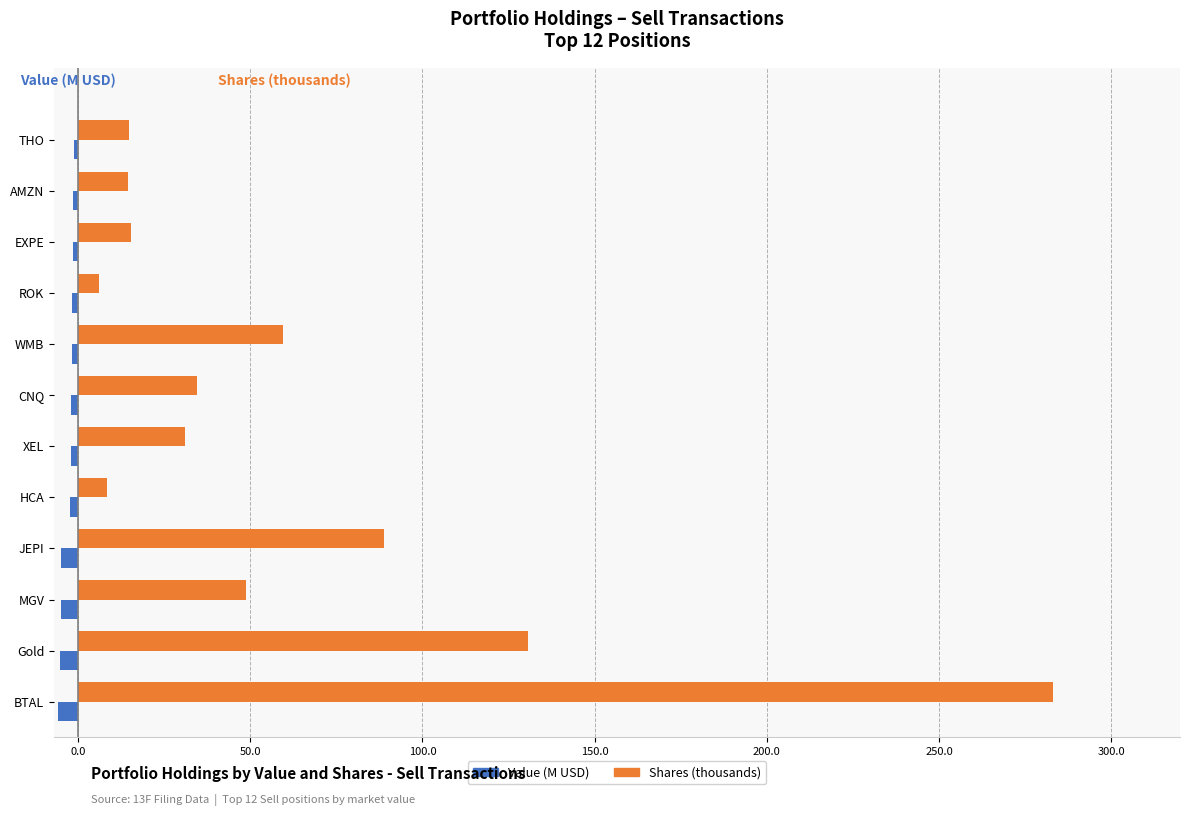

Is the value of Shares (thousands) at AMZN greater than the value of Value (M USD) at MGV?

Yes